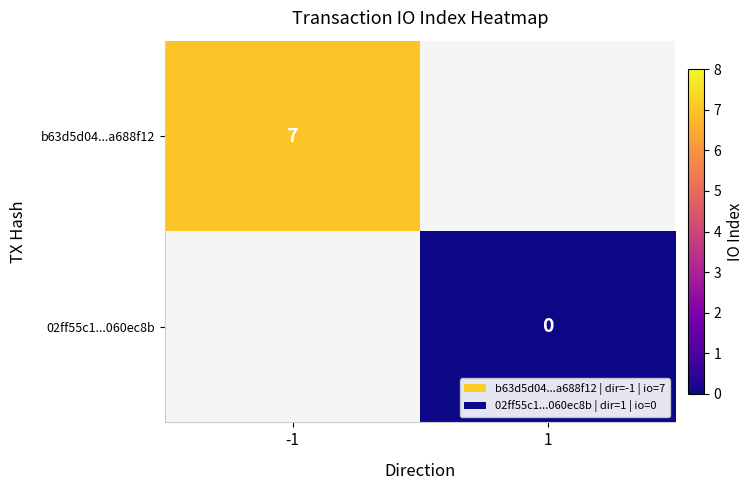

The value of b63d5d04...a688f12 at -1 is 11. True or false?

False